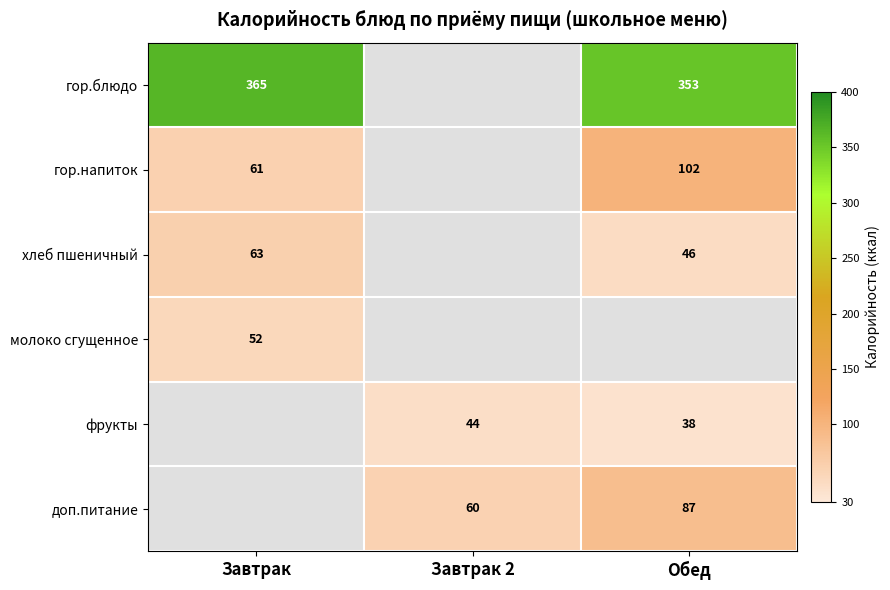

True or false: гор.напиток has a value of 61 at Завтрак.

True